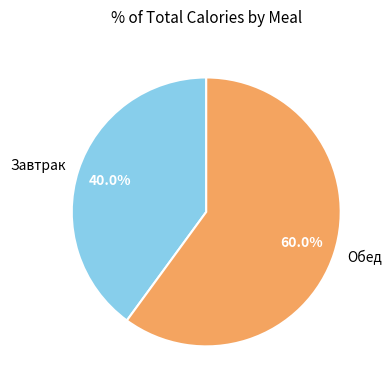

Does any single category account for the majority?

Yes